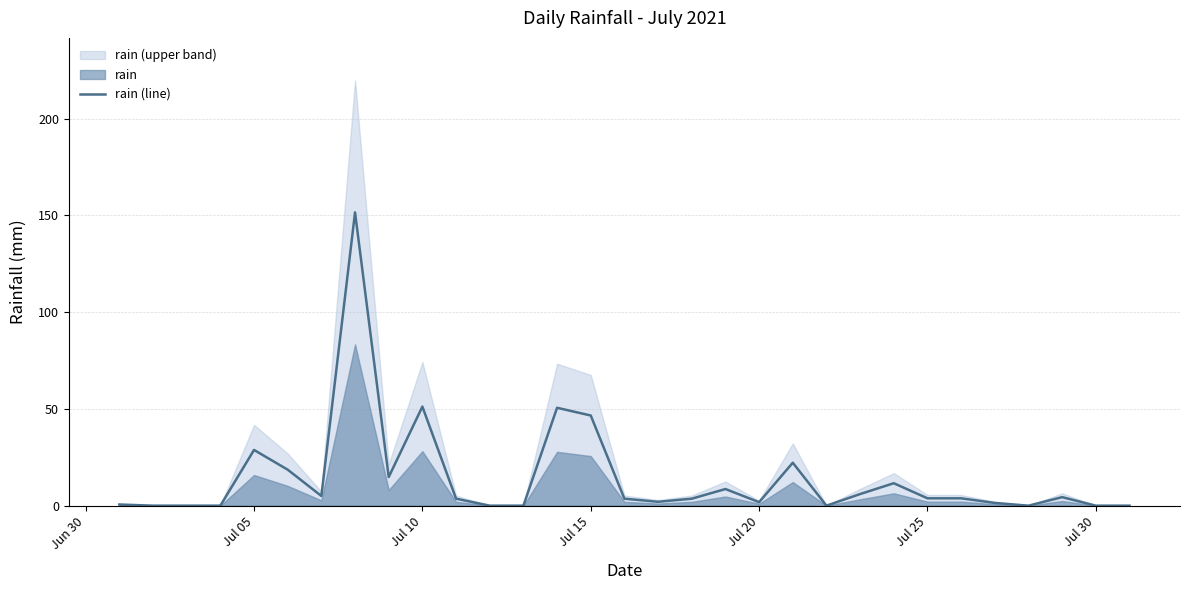

The value at 13 is 76.9. True or false?

False